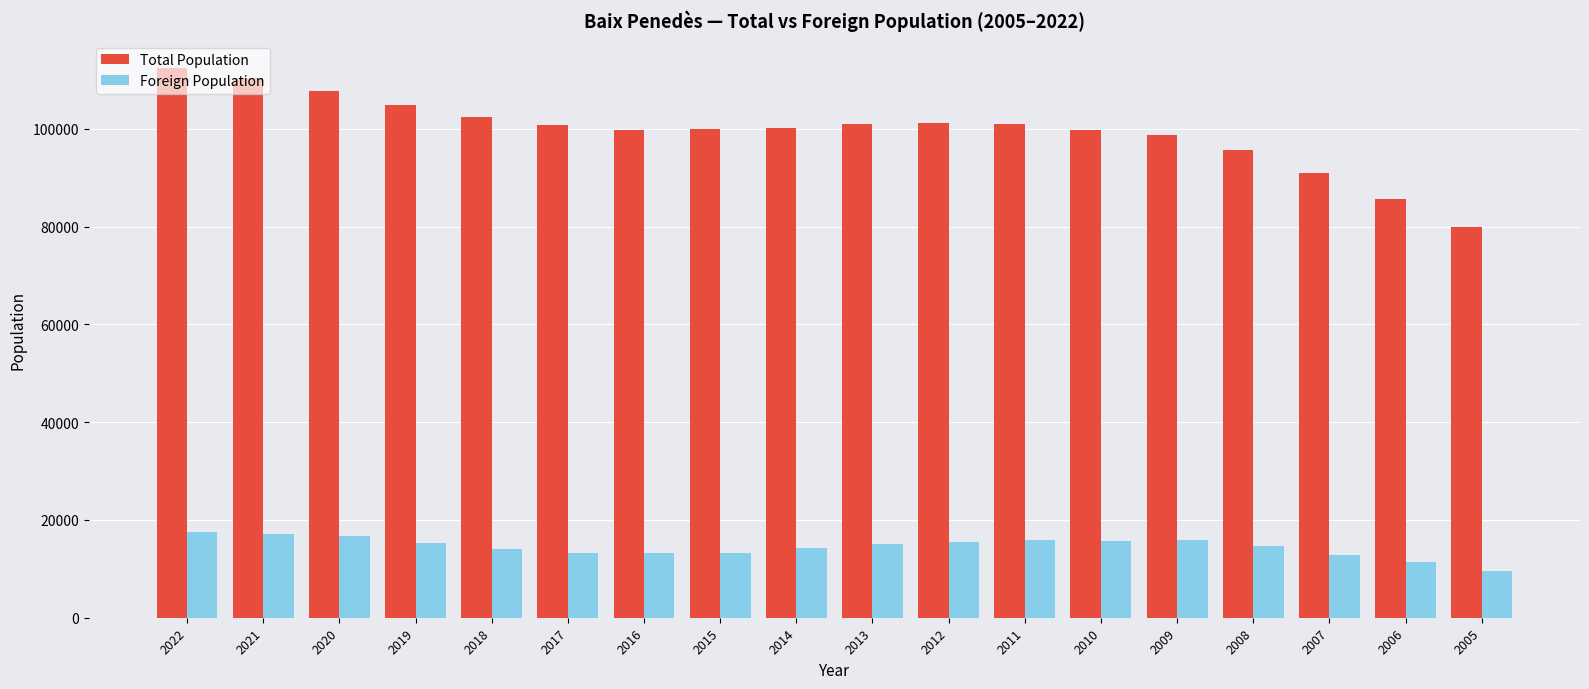

True or false: Foreign Population has a value of 13155 at 2016.

True